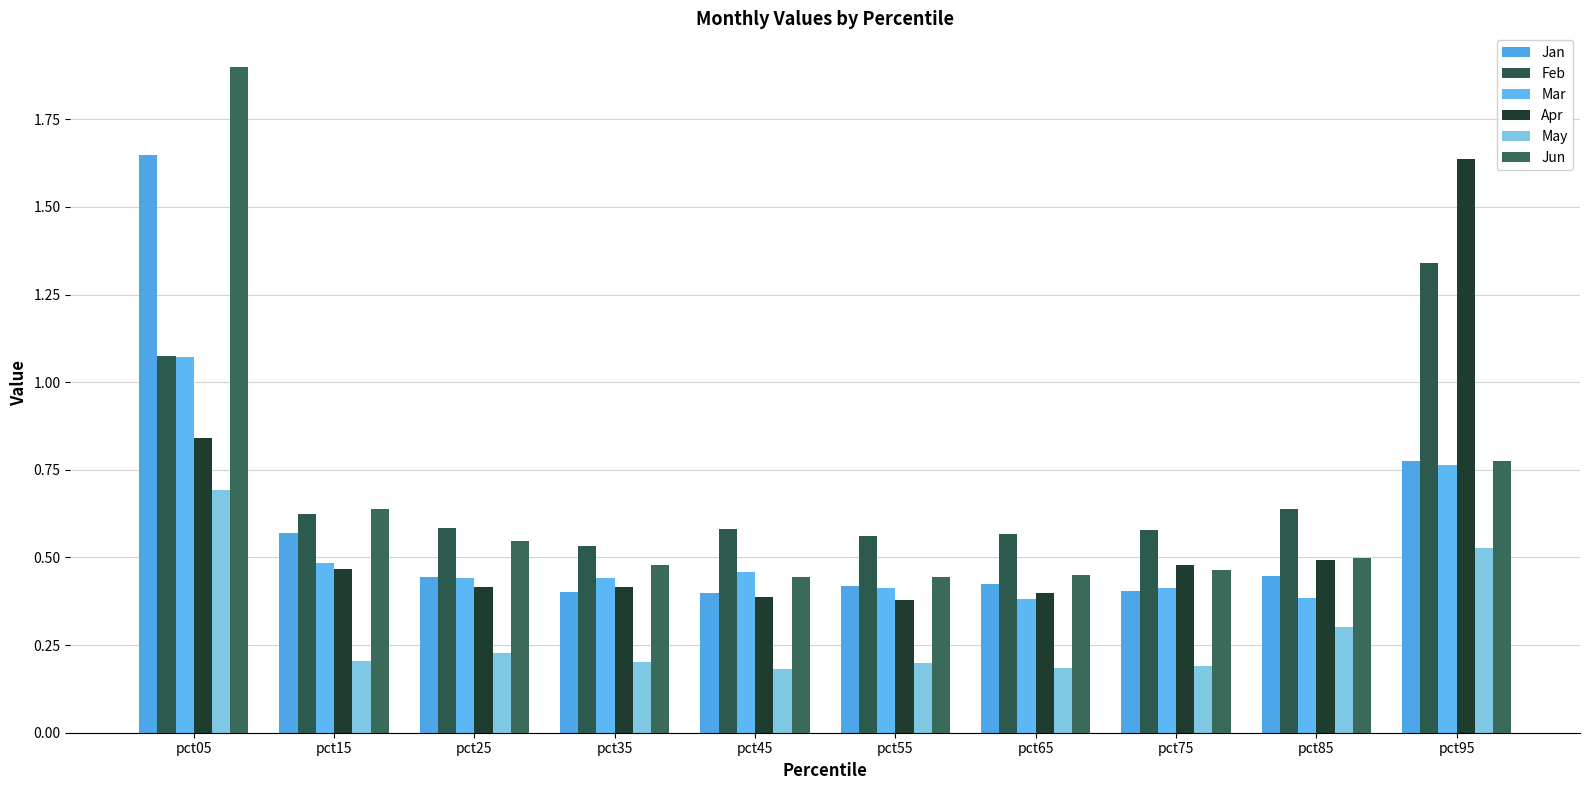

What is the total value across all series at pct45?

2.5